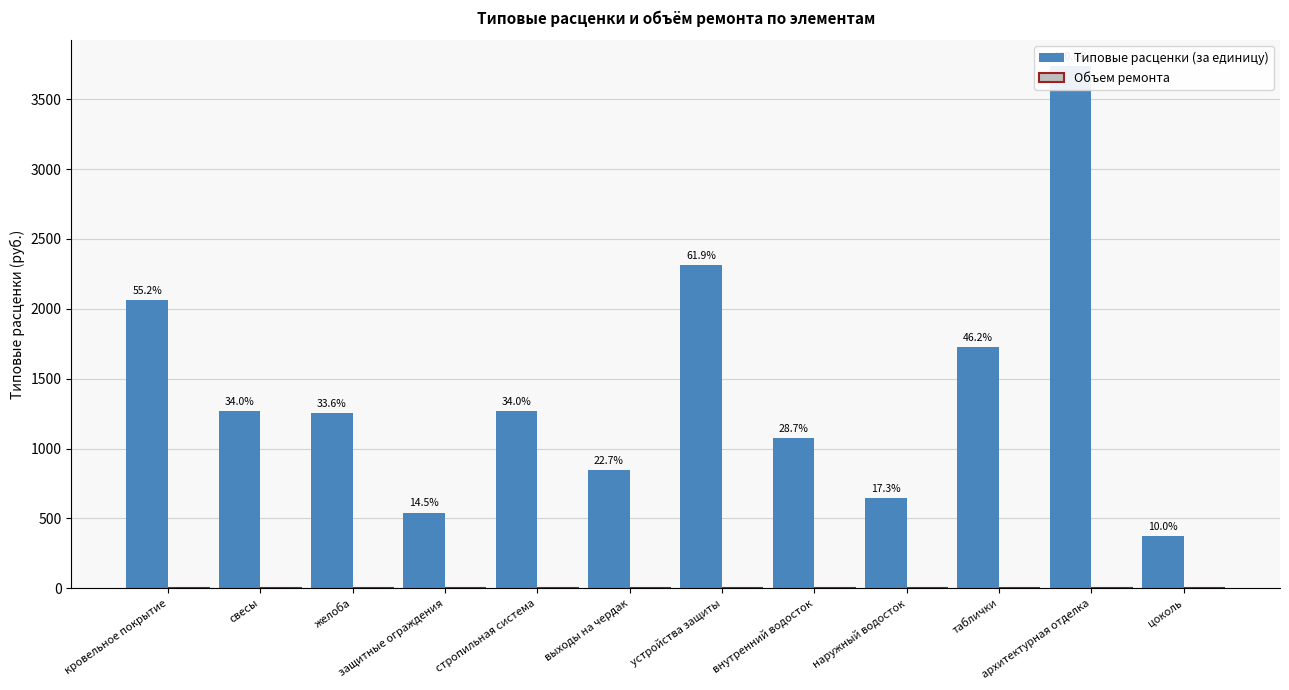

Reading right to left, extract all data points from this chart.

Типовые расценки (за единицу): 374.2	3735.1	1727.4	644.9	1072.5	2313.3	848.8	1269.7	542.3	1256.0	1269.7	2062.8
Объем ремонта: 0.0	0.0	0.0	0.0	0.0	0.0	0.0	0.0	0.0	0.0	0.0	0.0